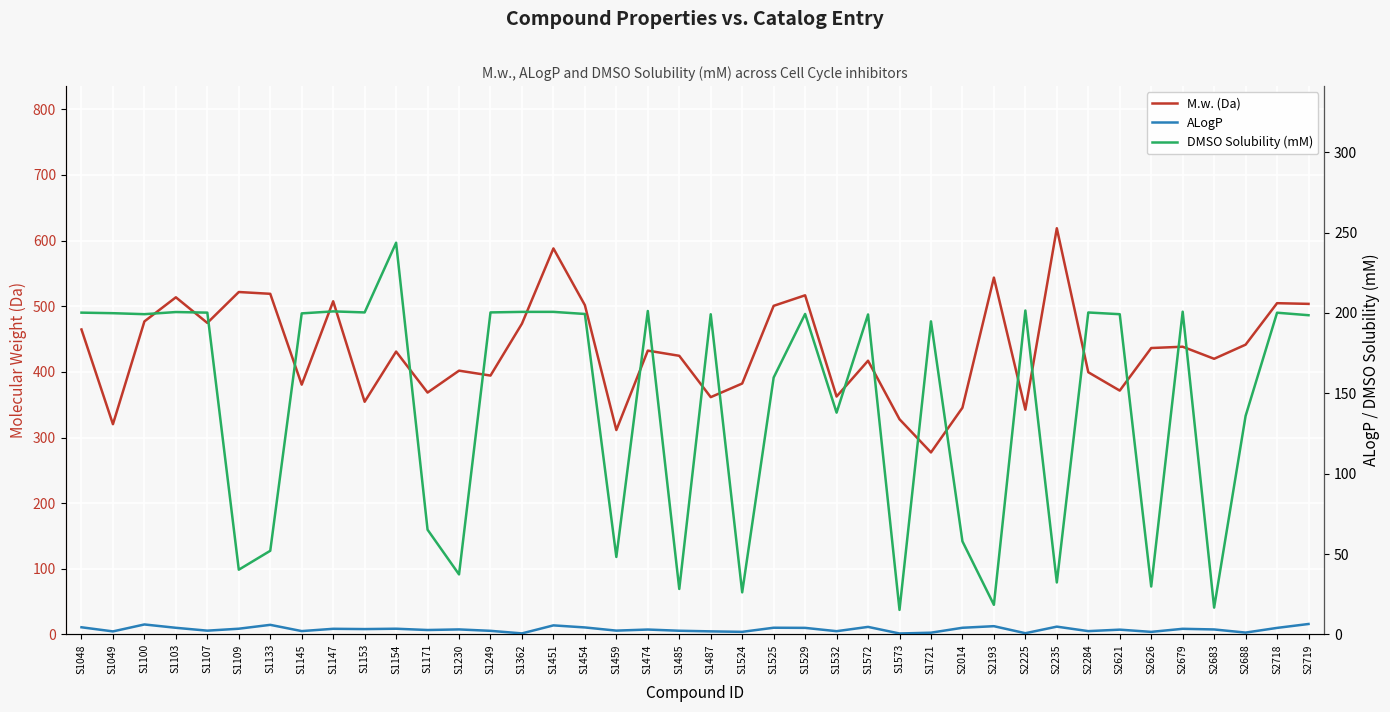

True or false: DMSO Solubility (mM) has more than 0 points higher than both neighbors.

True